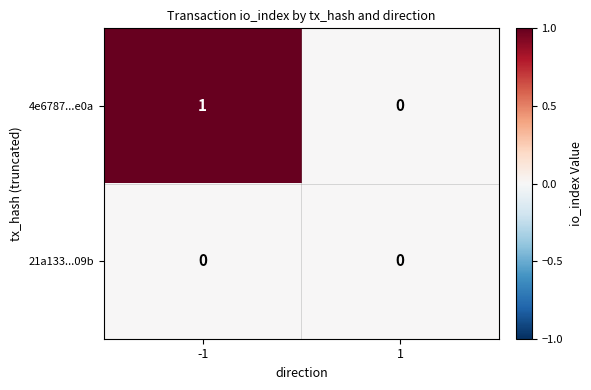

Between -1 and 1, which series saw the biggest shift?

4e6787...e0a